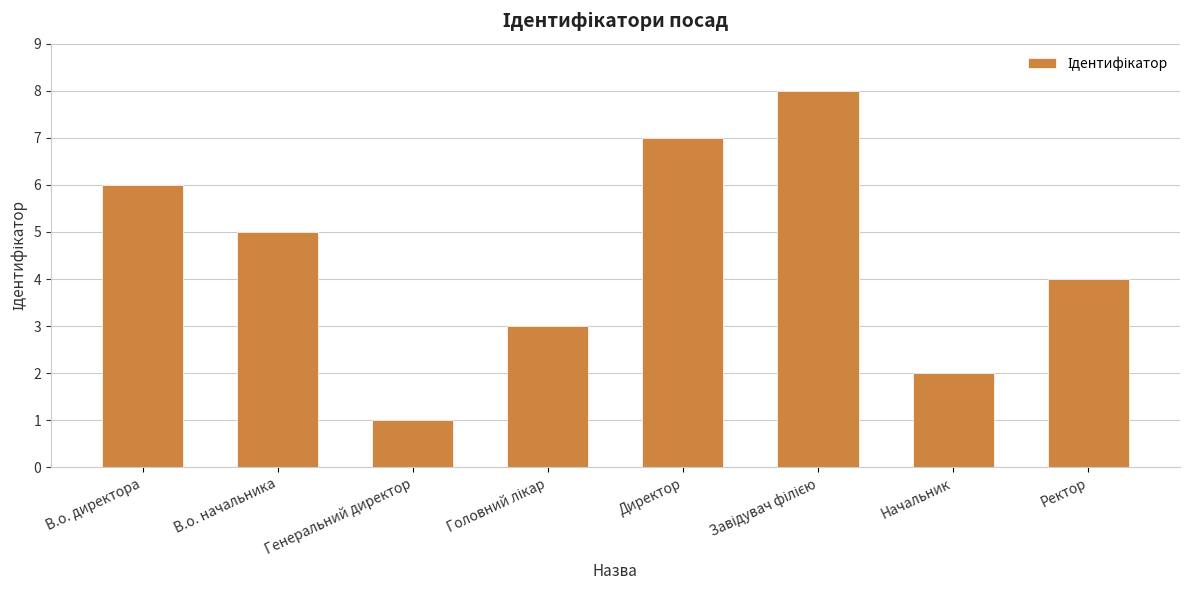

True or false: the data shows 7 at Директор.

True